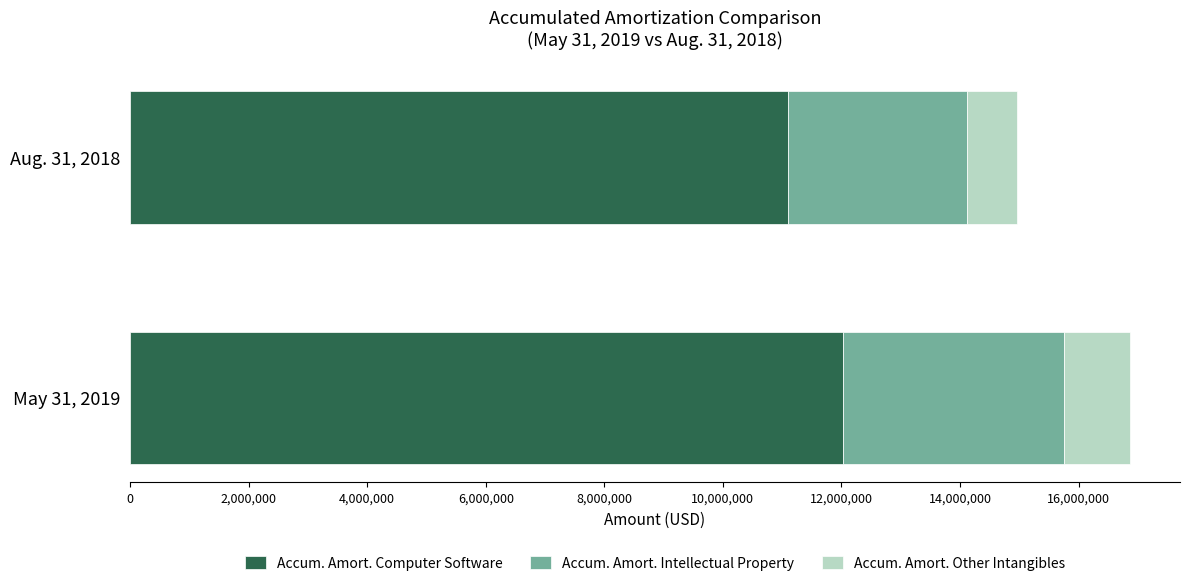

What is the minimum value for Accum. Amort. Computer Software?

11095903